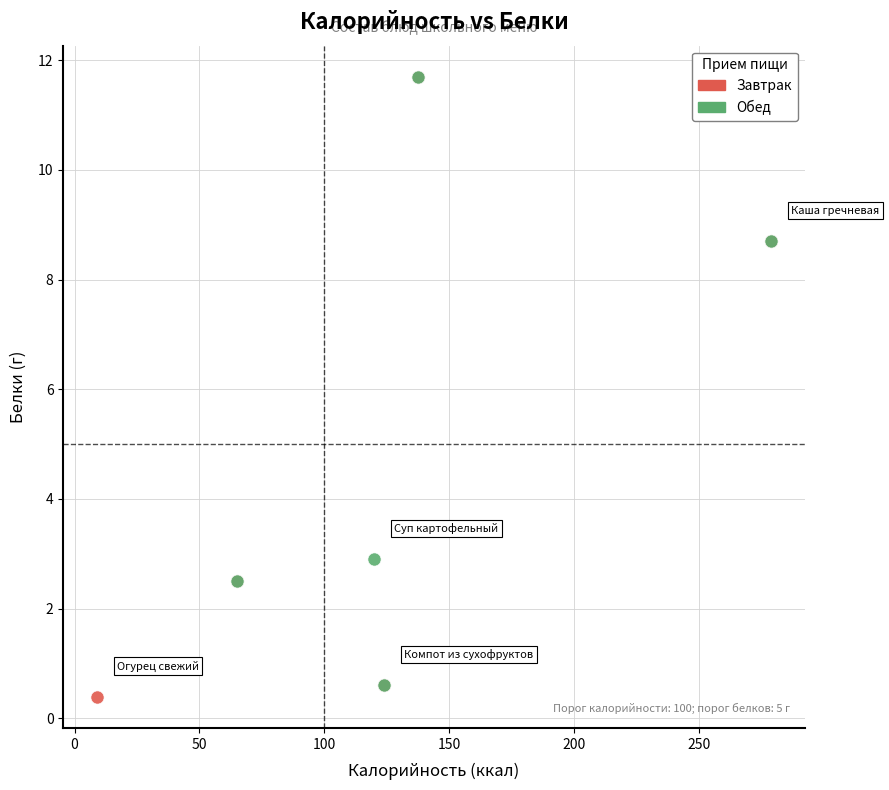

What are all the series names shown in the legend?

Завтрак, Обед